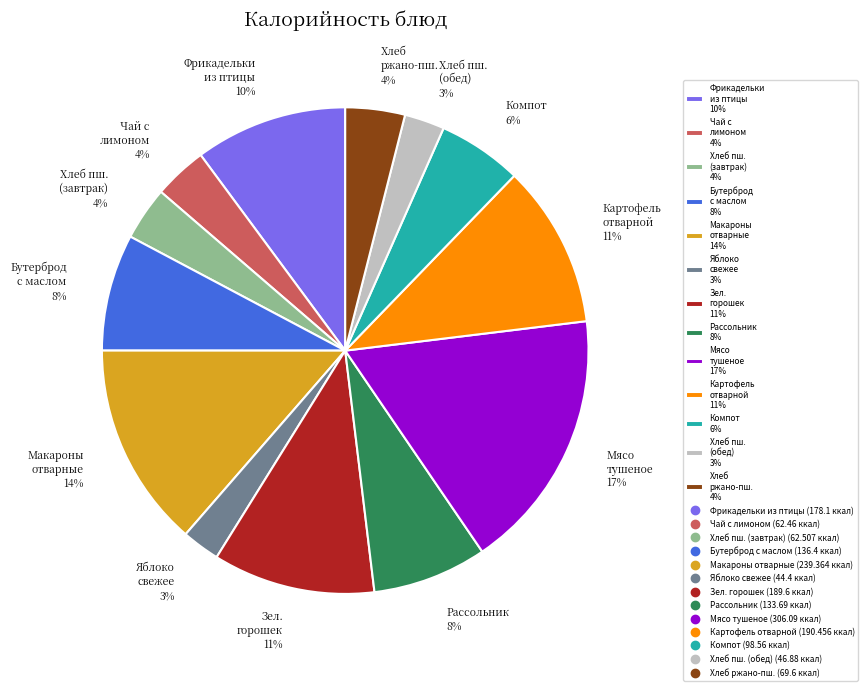

To the nearest percent, what portion does Рассольник 8% represent?

8%